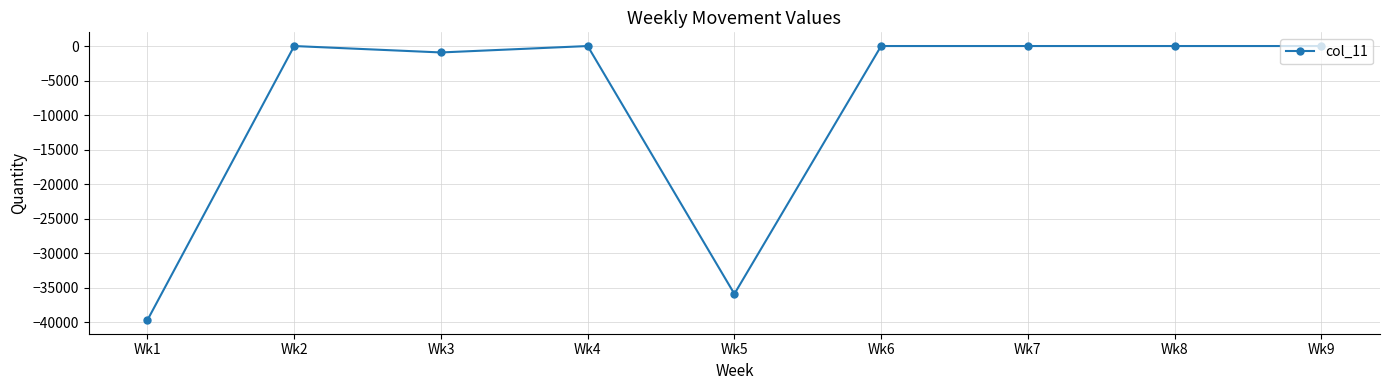

Read the value at Wk5, to the nearest 100.

-35900